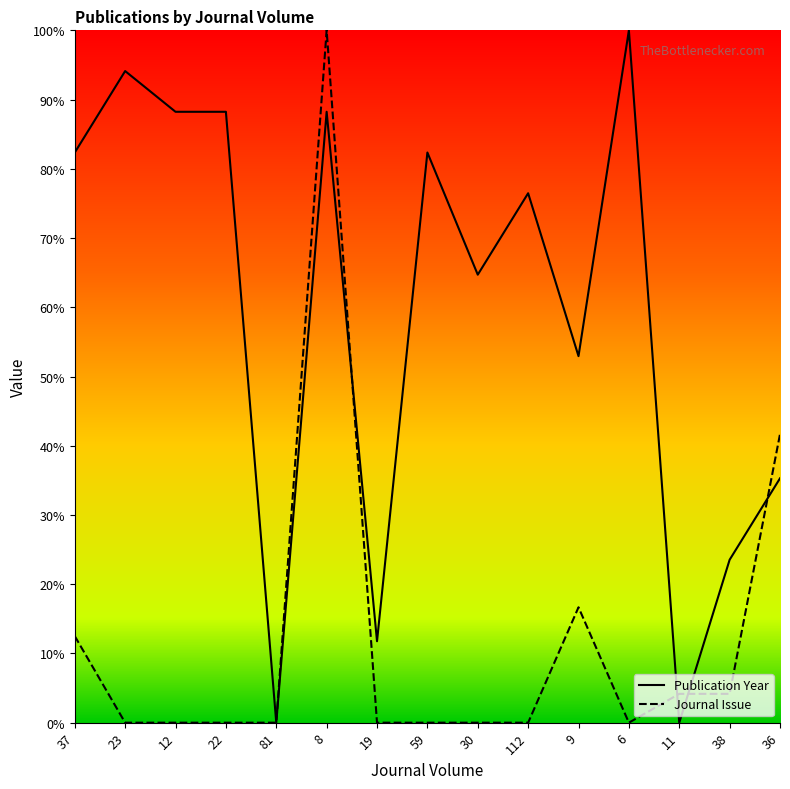

What is the total value across all series at 11?

4.2